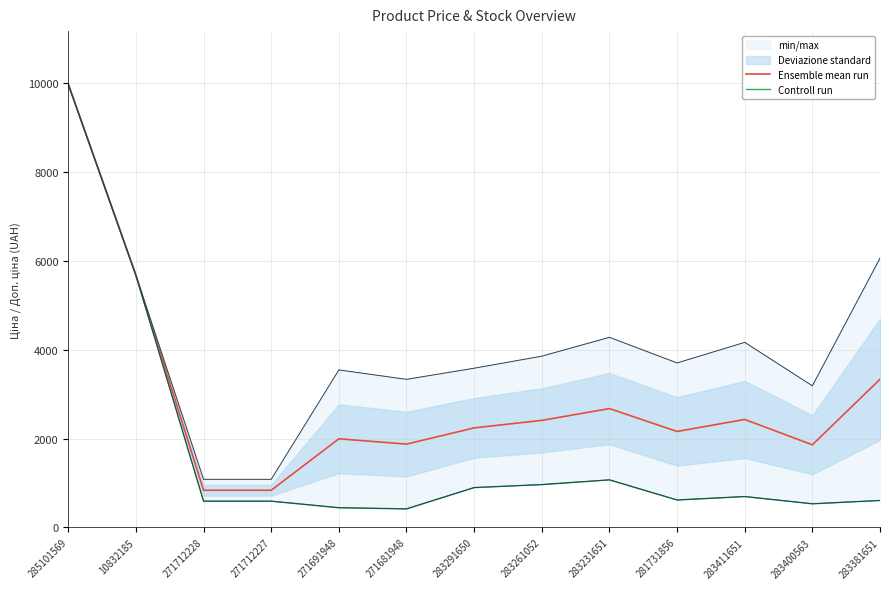

True or false: Controll run and Ensemble mean run intersect in this chart.

False